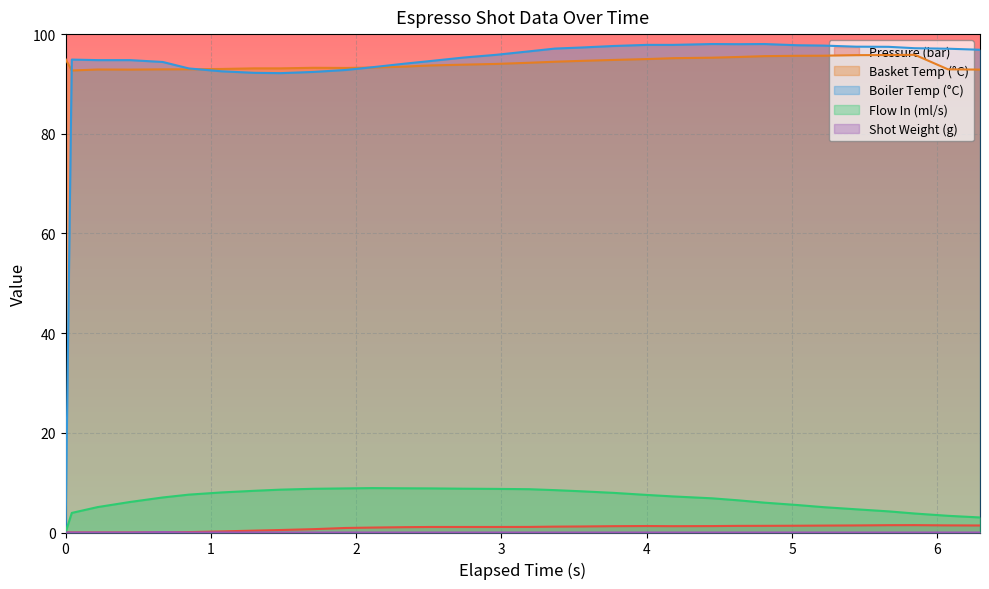

What is the total value across all series at 29?

198.3